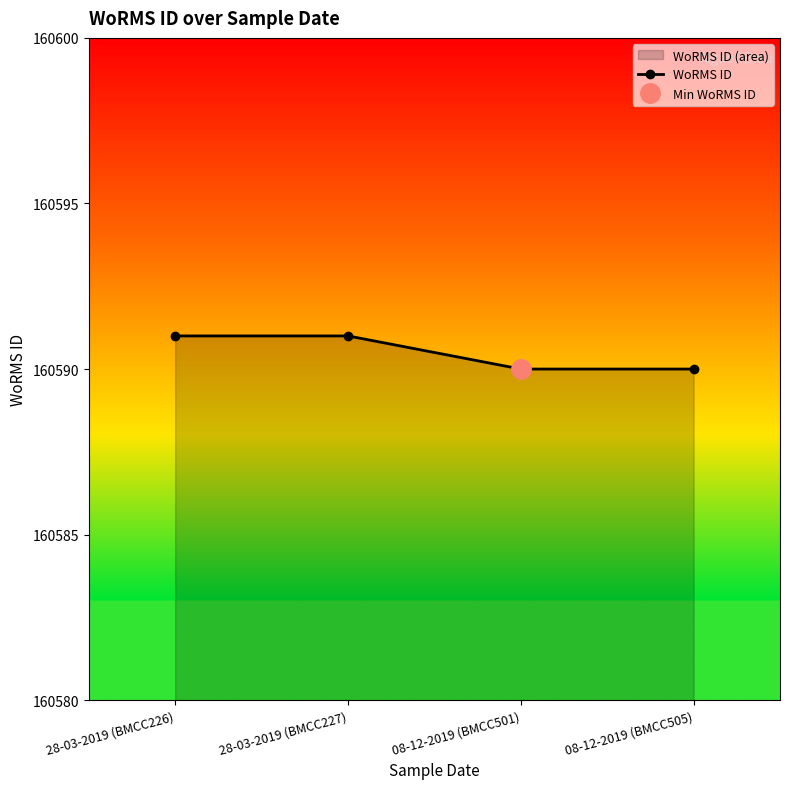

What is the minimum value shown in the chart?

160590